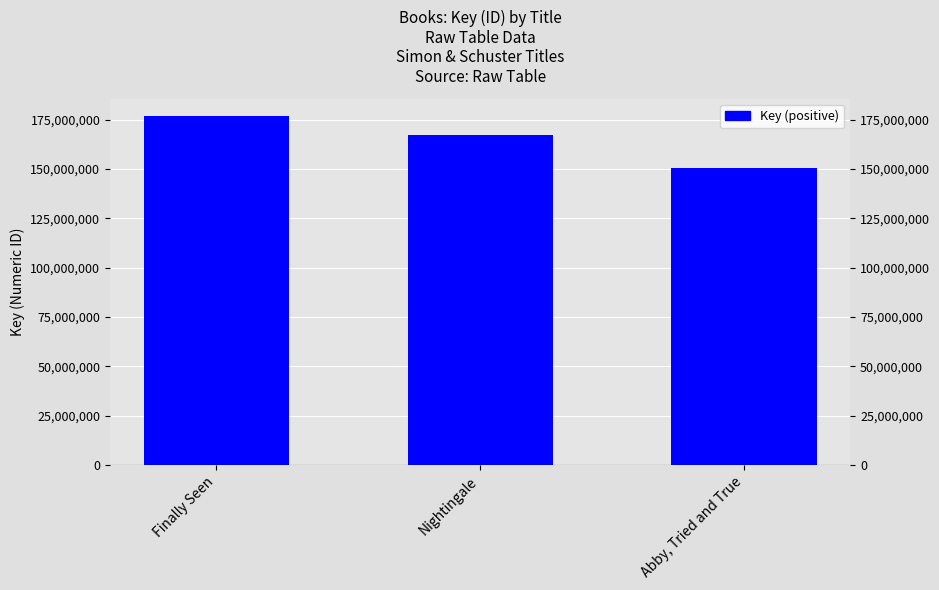

List the labels in order of value, smallest first.

Abby, Tried and True, Nightingale, Finally Seen